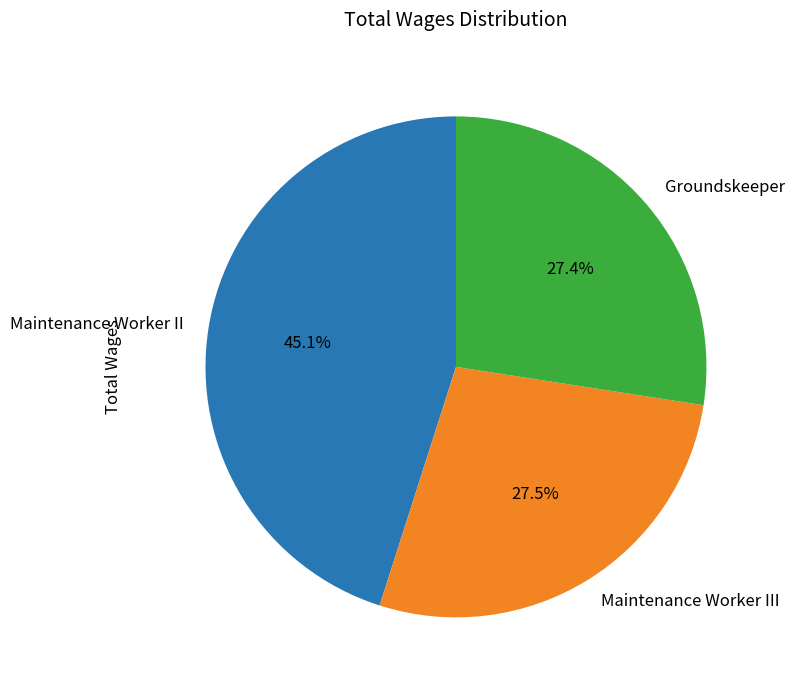

How many slices are in this pie chart?

3